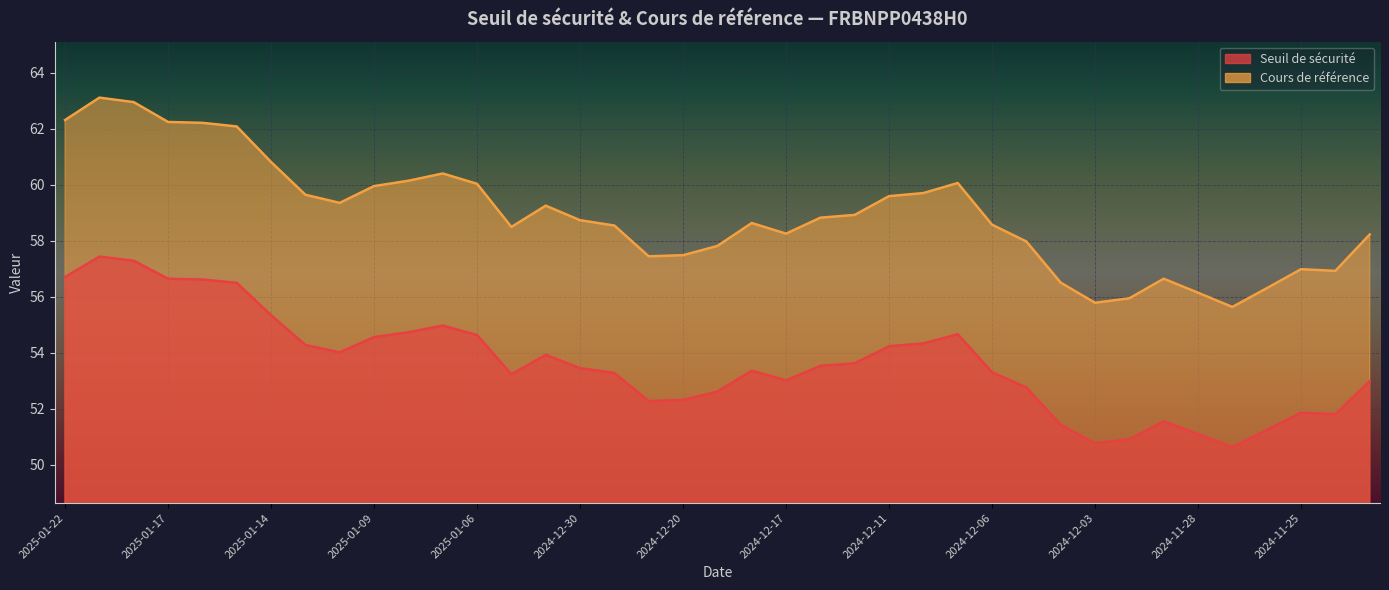

The value of Seuil de sécurité at 2025-01-17 is 82.3. True or false?

False